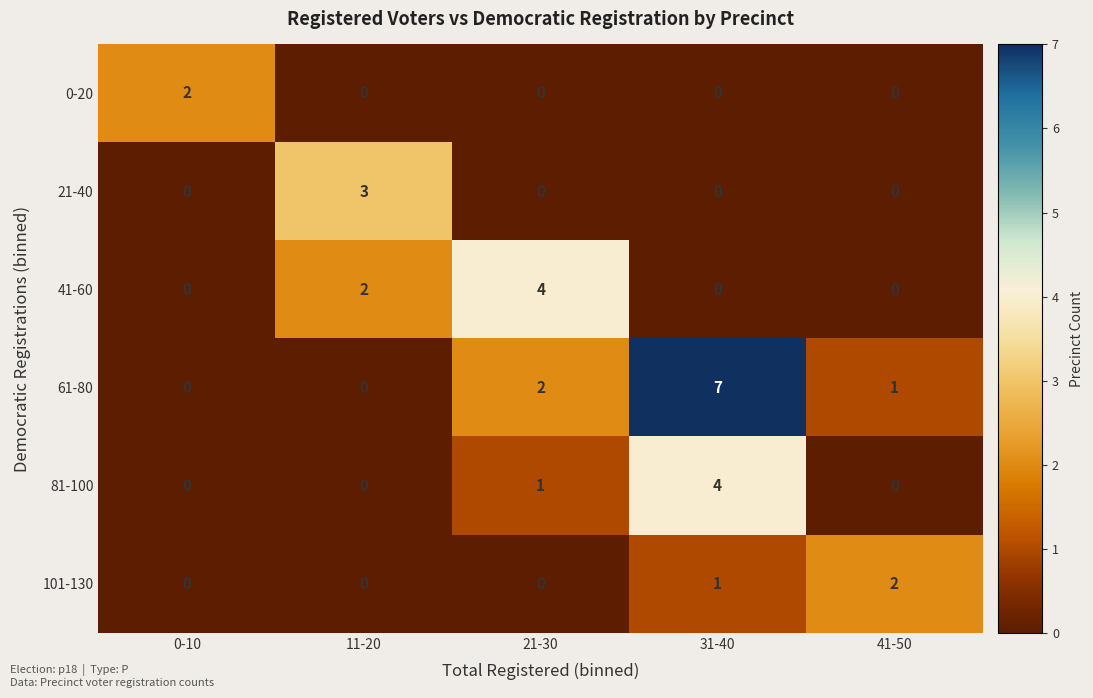

What is the difference between the maximum and second lowest values in the 81-100 series?

4